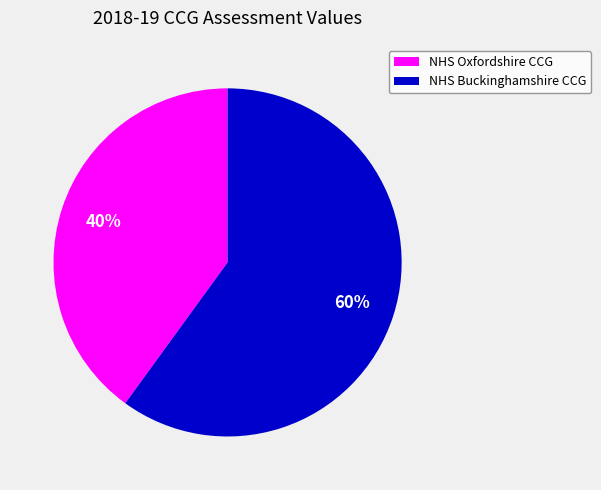

To the nearest percent, what portion does NHS Buckinghamshire CCG represent?

60%